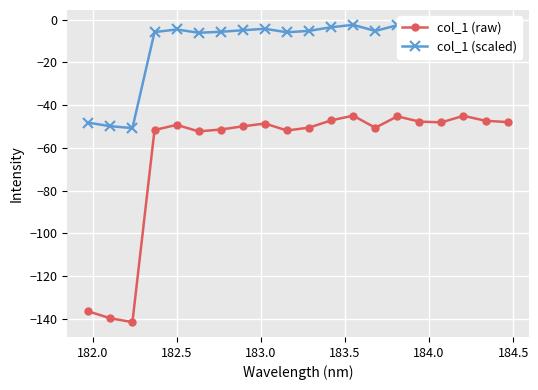

True or false: col_1 (raw) and col_1 (scaled) cross at least once.

False